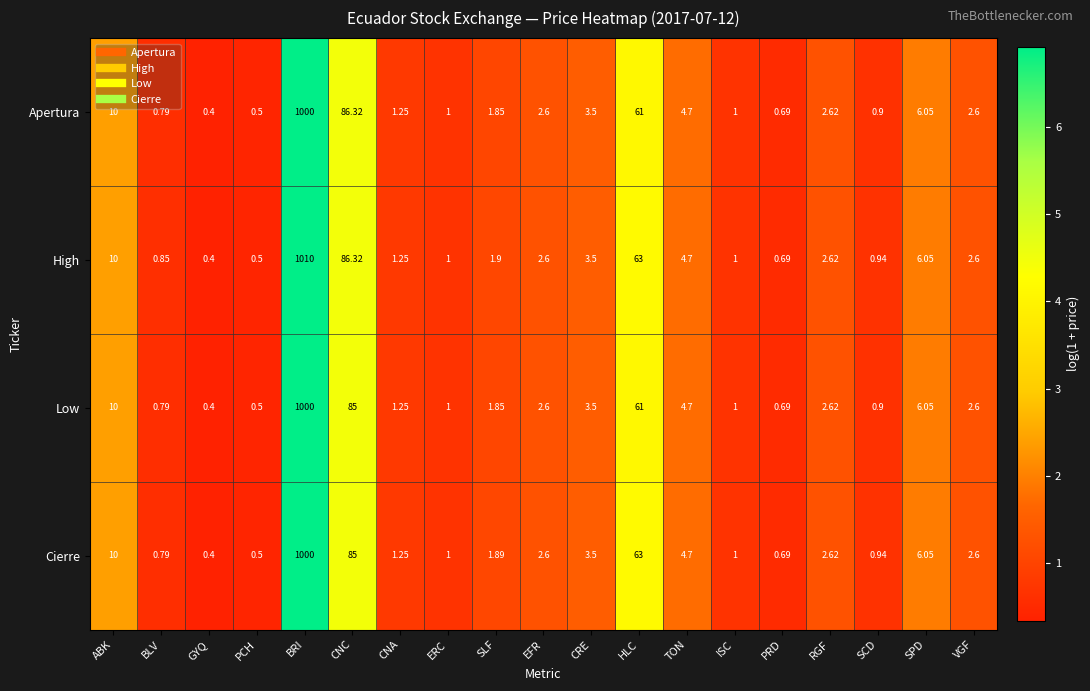

Which series has the largest total across all categories?

High